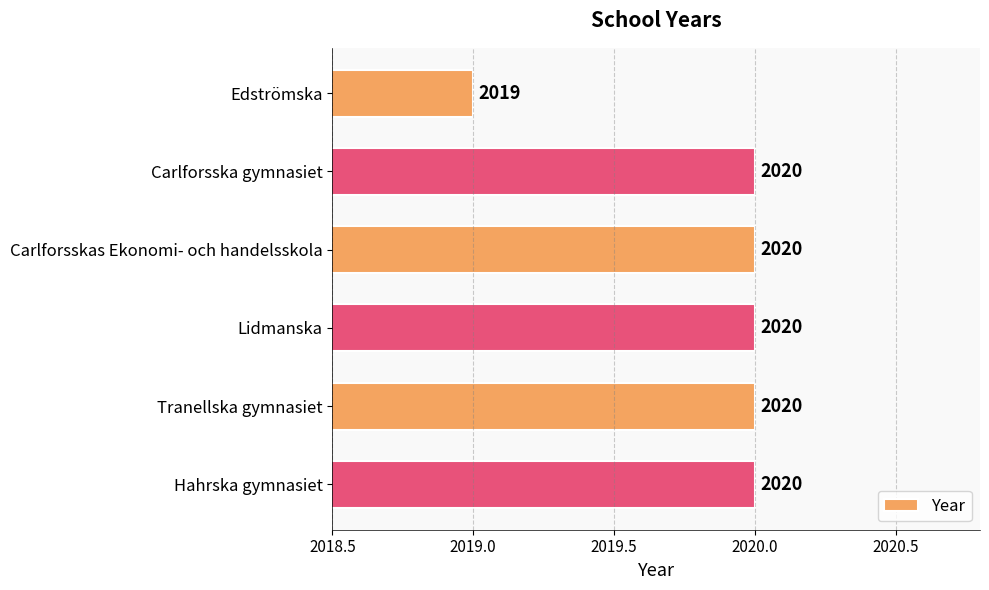

What is the difference between the maximum and minimum values?

1